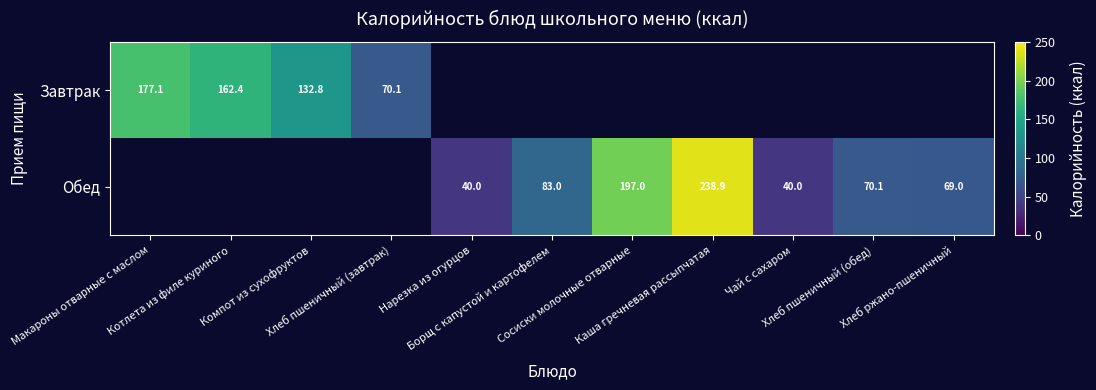

How many series are shown in this chart?

2